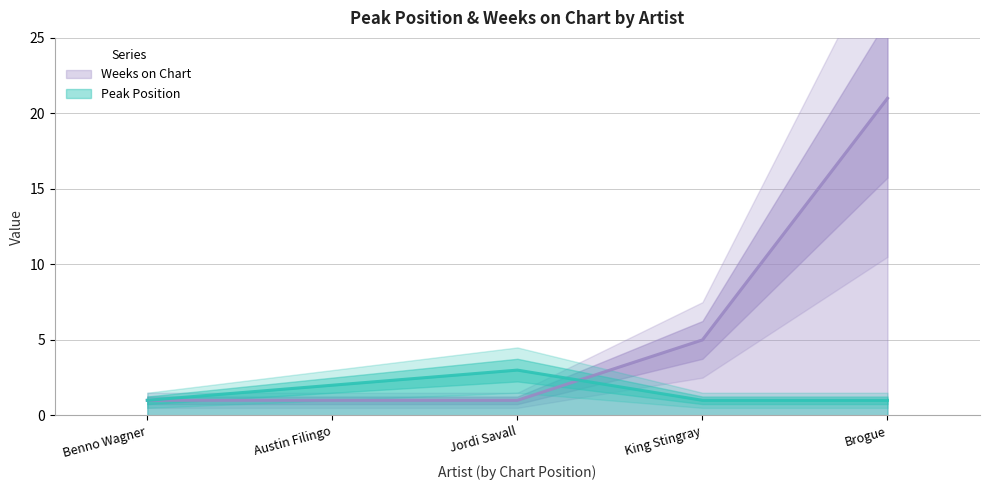

Rank the series at King Stingray from highest to lowest value.

Weeks on Chart, Peak Position